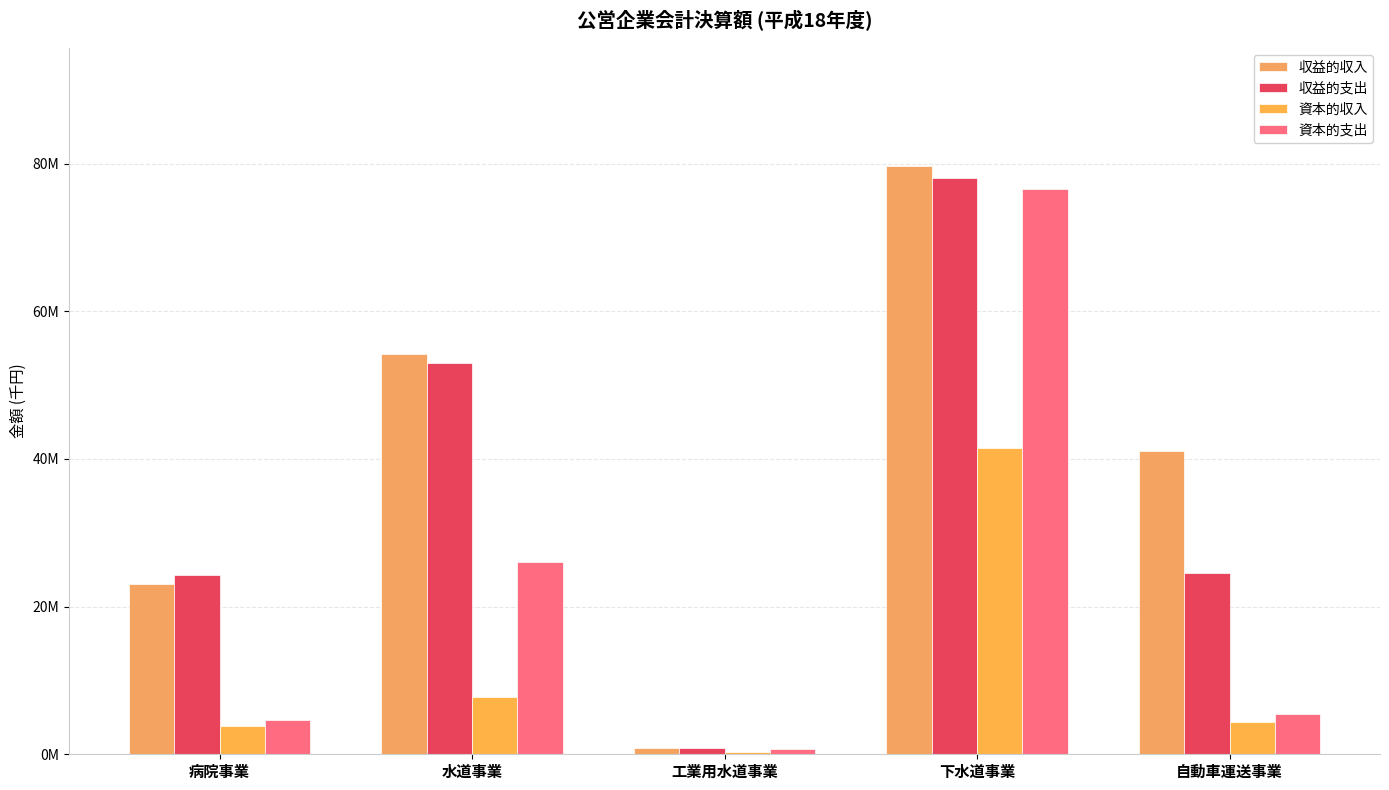

How many 収益的収入 values are between 23054593 and 54208709?

3